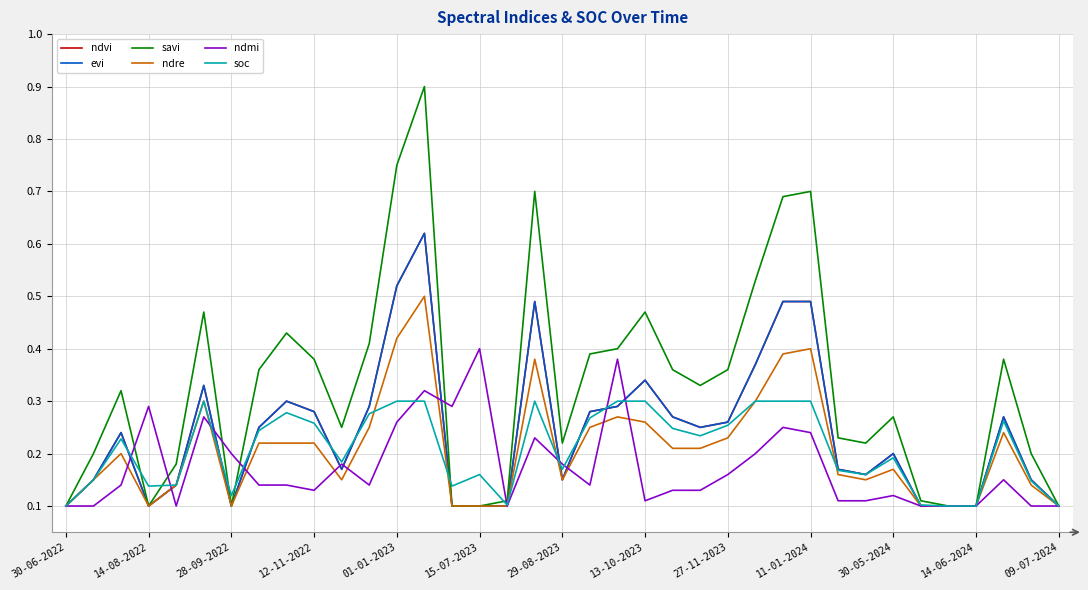

Is this an area chart (filled region under the line)?

No